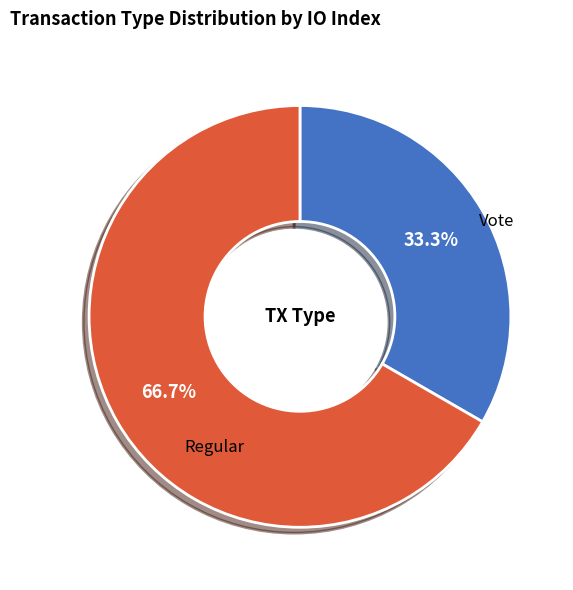

To the nearest percent, what portion does Regular represent?

33%